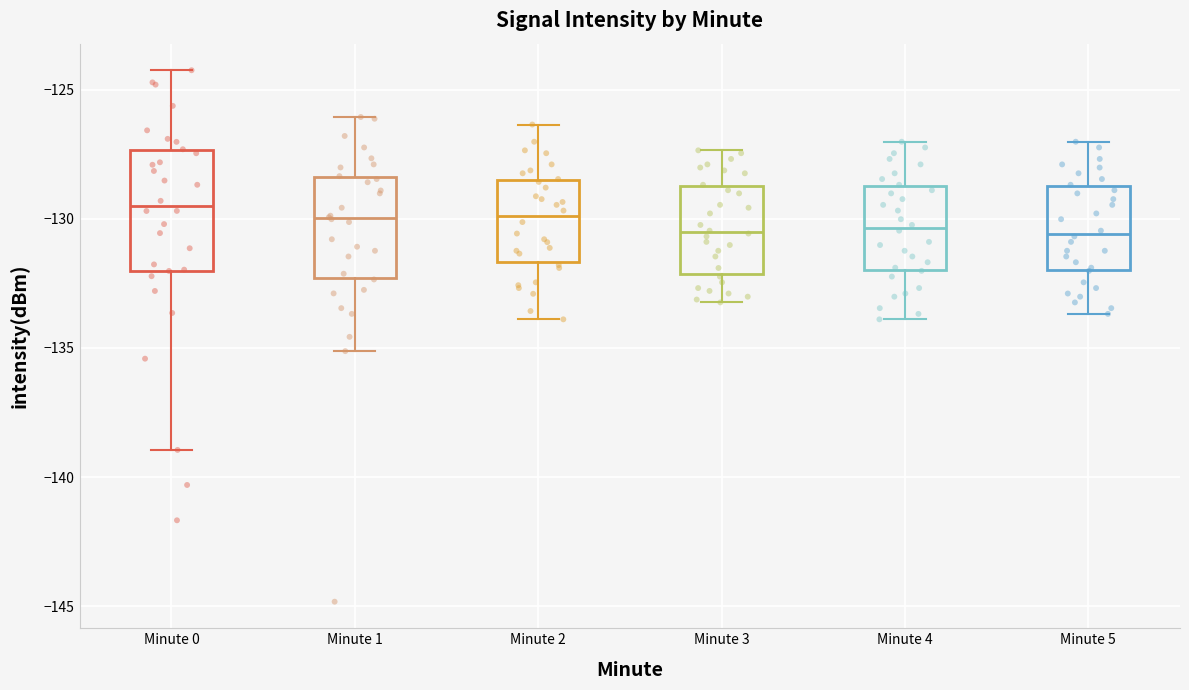

Reading left to right, read every box against the y-axis: the position of its median line, the range the box covers, and the ends of its whiskers. The values are not printed on the chart, so give them approximately, as read against the axis.

Minute 0: median -129.5, box -132.0 to -127.5, whiskers -139.0 to -124.0
Minute 1: median -130.0, box -132.5 to -128.5, whiskers -135.0 to -126.0
Minute 2: median -130.0, box -131.5 to -128.5, whiskers -134.0 to -126.5
Minute 3: median -130.5, box -132.0 to -128.5, whiskers -133.0 to -127.5
Minute 4: median -130.5, box -132.0 to -128.5, whiskers -134.0 to -127.0
Minute 5: median -130.5, box -132.0 to -128.5, whiskers -133.5 to -127.0